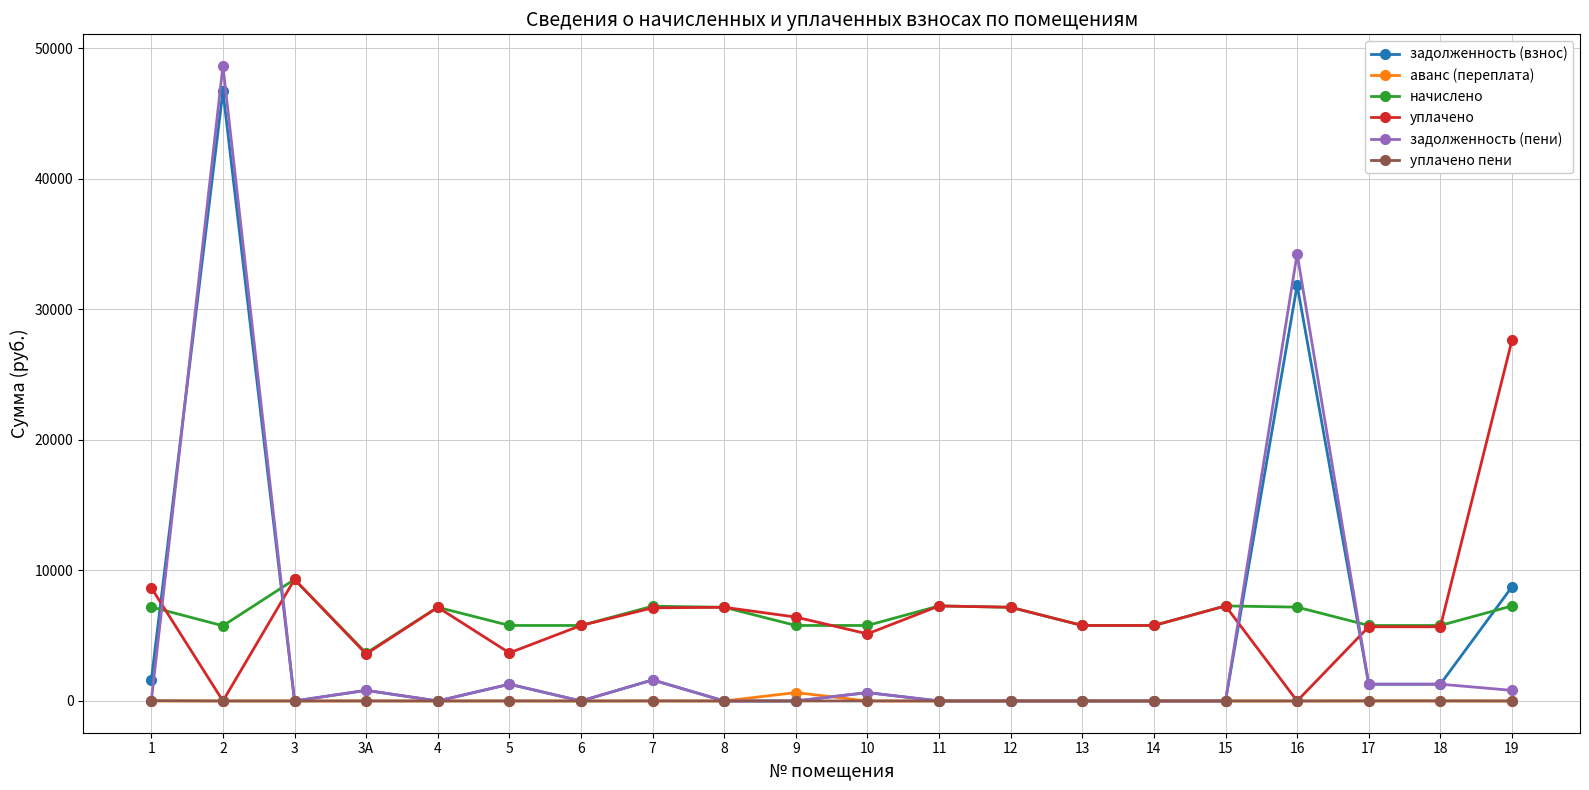

True or false: уплачено пени and начислено intersect in this chart.

False